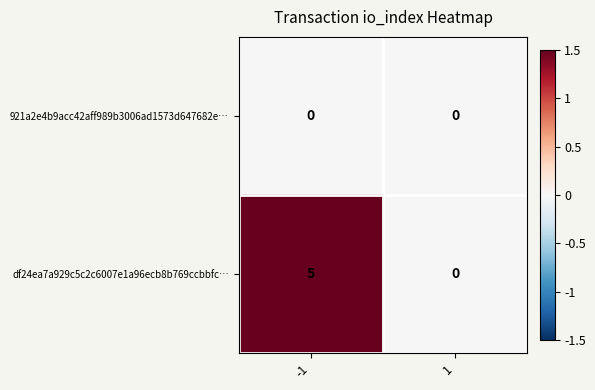

The 921a2e4b9acc42aff989b3006ad1573d647682e… series shows 0 at 1. True or false?

True